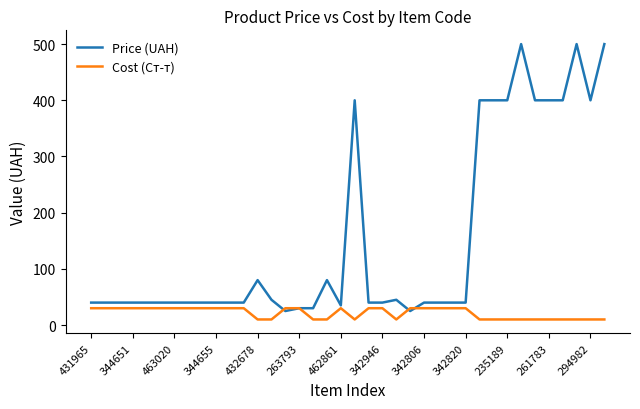

What is the maximum value for Price (UAH)?

500